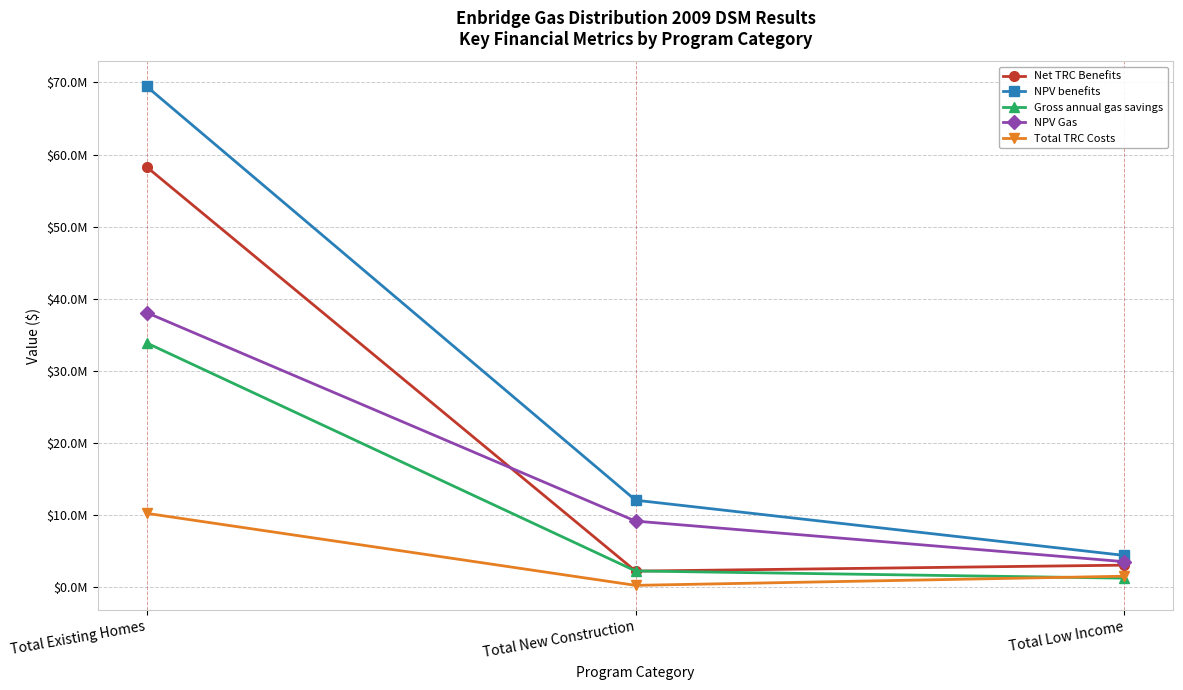

Is the value of Total TRC Costs at Total Existing Homes greater than the value of NPV benefits at Total Low Income?

Yes